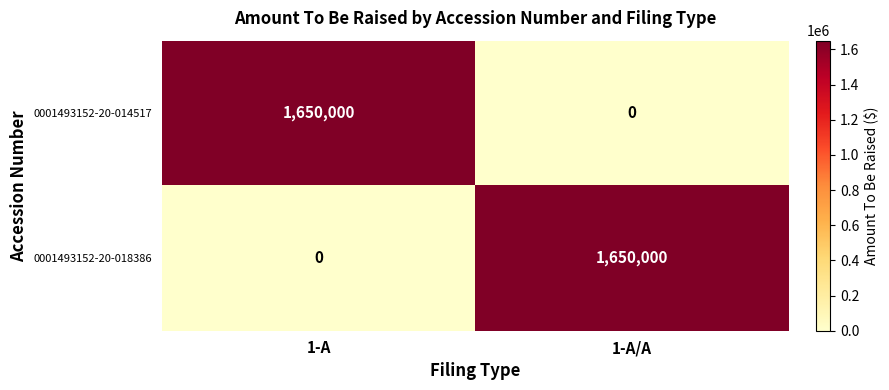

What is the sum of all 0001493152-20-014517 values?

1650000